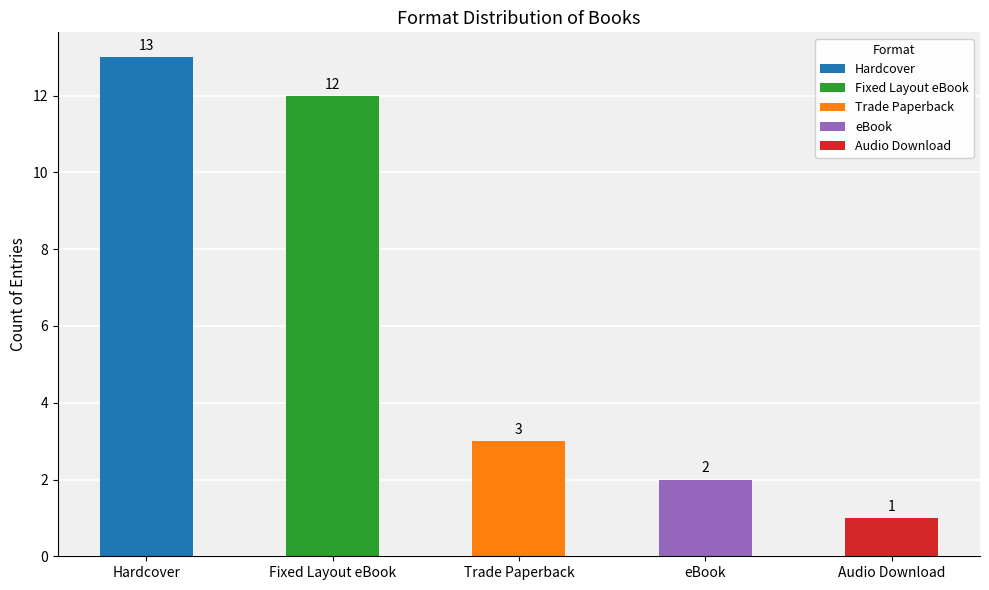

Reading right to left, what are all the values shown in this chart?

Audio Download=1	eBook=2	Trade Paperback=3	Fixed Layout eBook=12	Hardcover=13